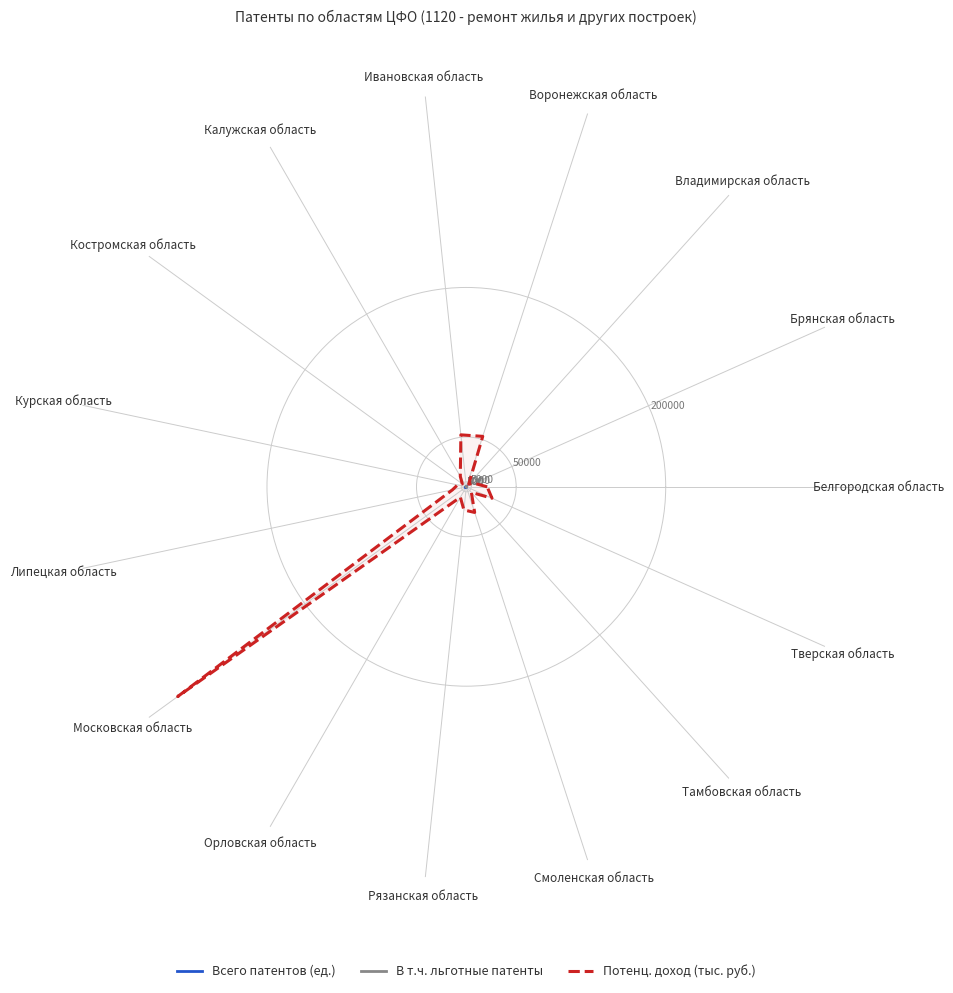

What is the difference between the second highest and minimum values in the Всего патентов (ед.) series?

649